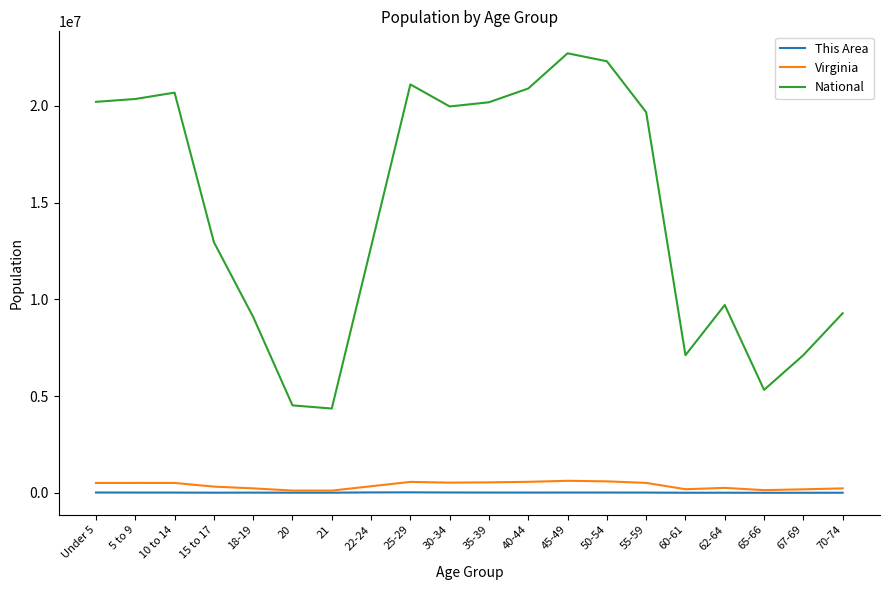

True or false: This Area has more than 1 interior local peaks.

True